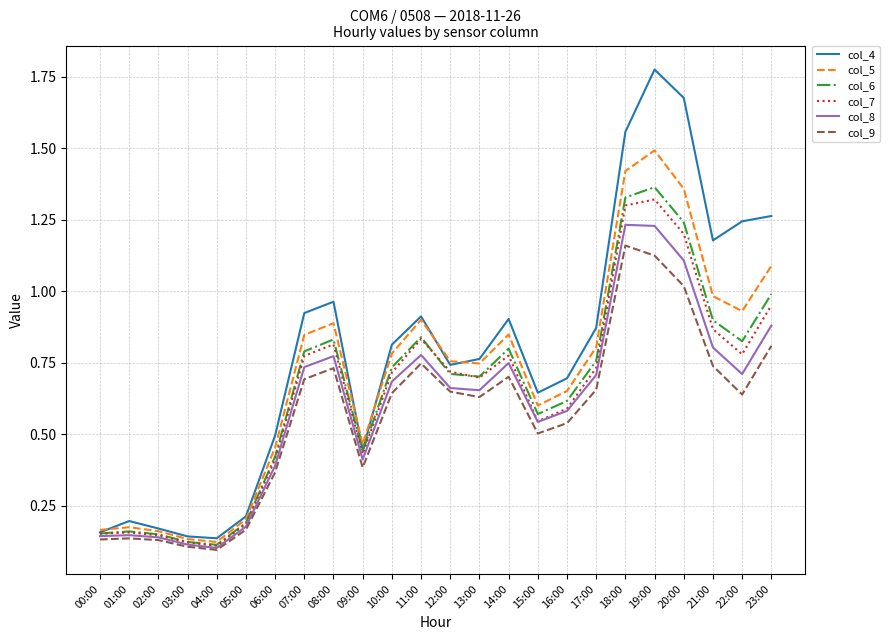

Does the chart have visible grid lines?

Yes